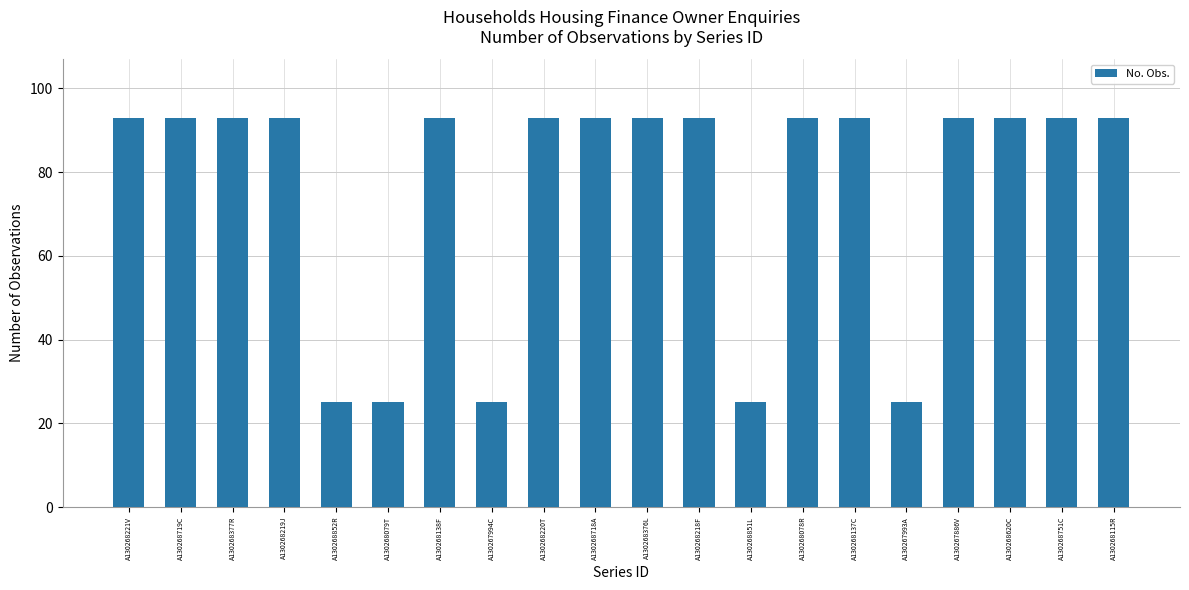

What is the greatest value displayed?

93